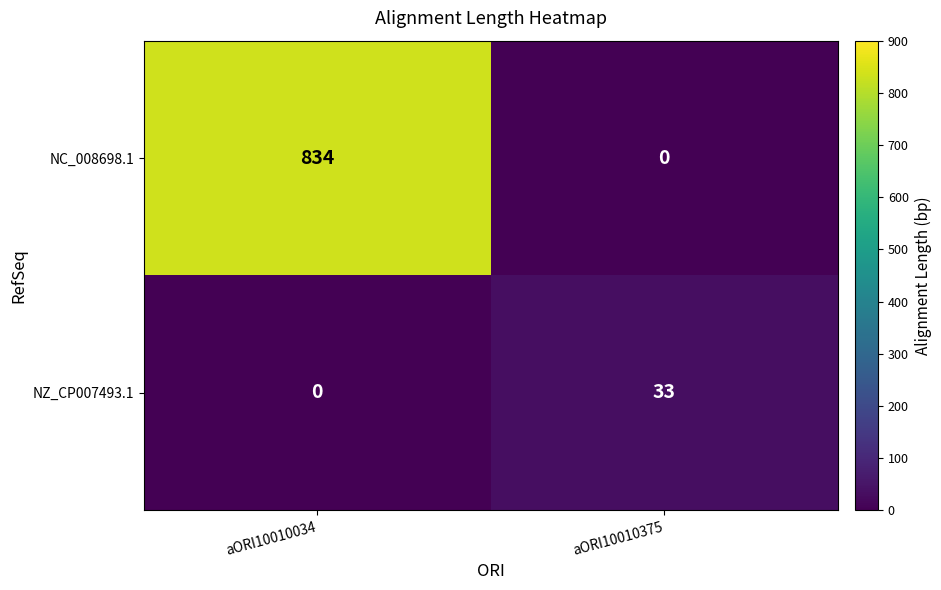

At aORI10010375, list the series in order from largest to smallest.

NZ_CP007493.1, NC_008698.1